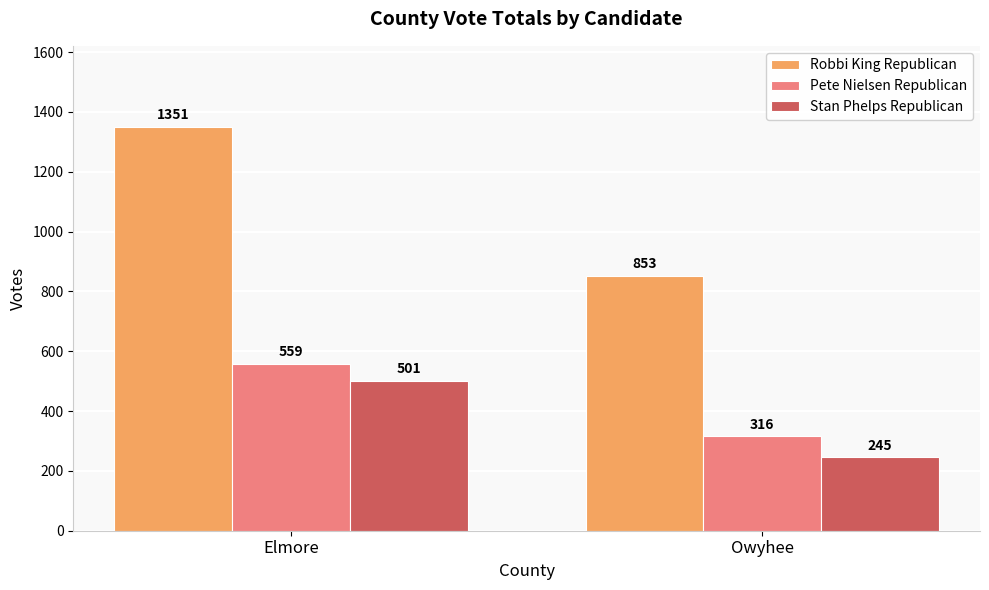

How many bars are there in each group?

3